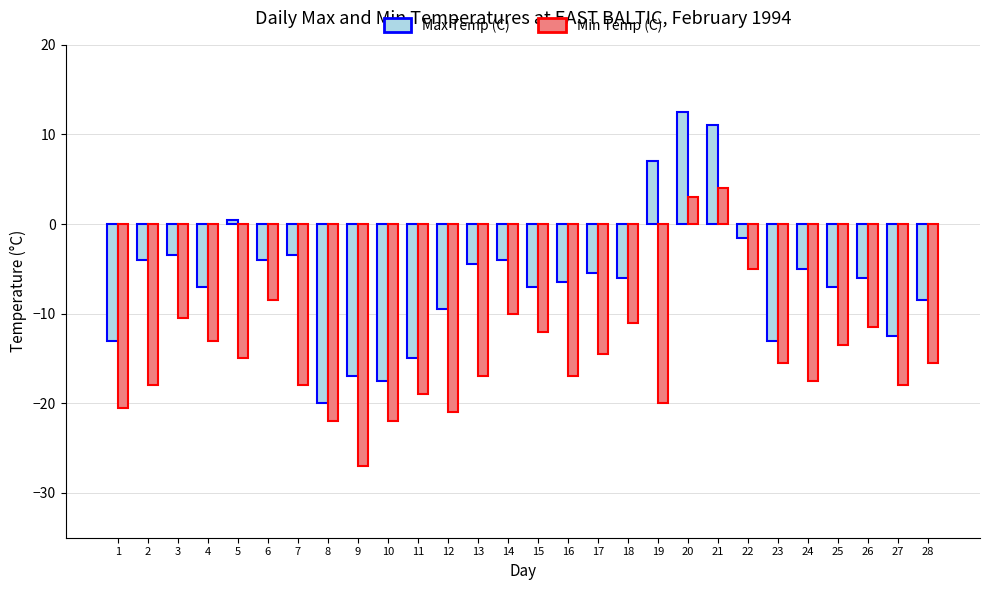

What is the value of the Min Temp (C) bar at the 28th from the left?

-15.5